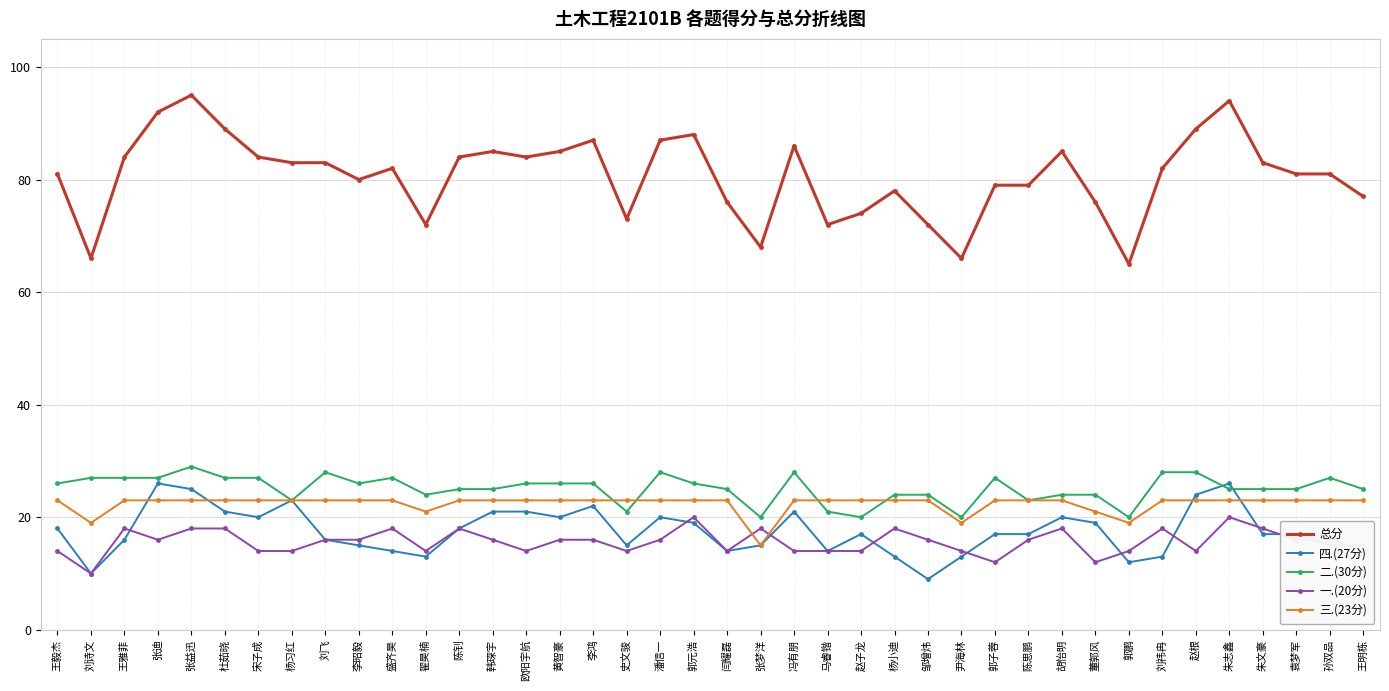

Does the chart have visible grid lines?

Yes